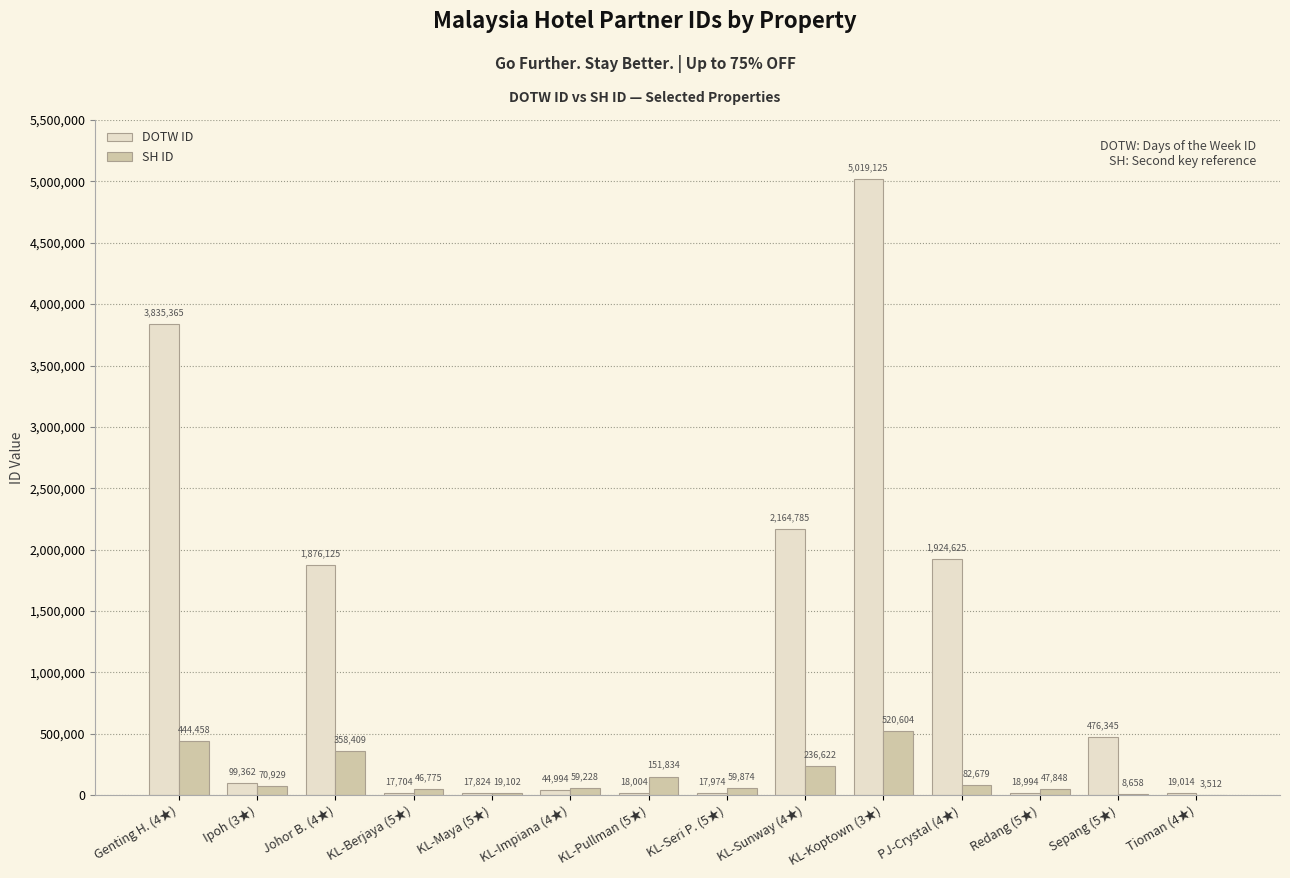

The DOTW ID series shows 17974 at KL-Seri P. (5★). True or false?

True